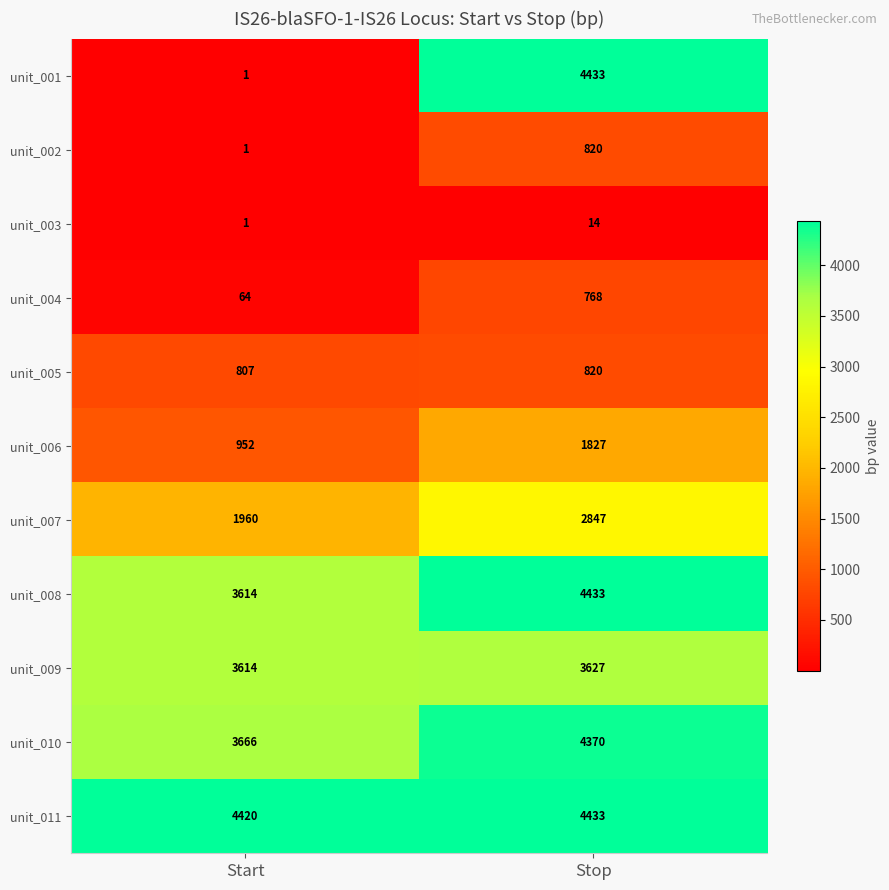

Which series has the largest range (max minus min)?

unit_001